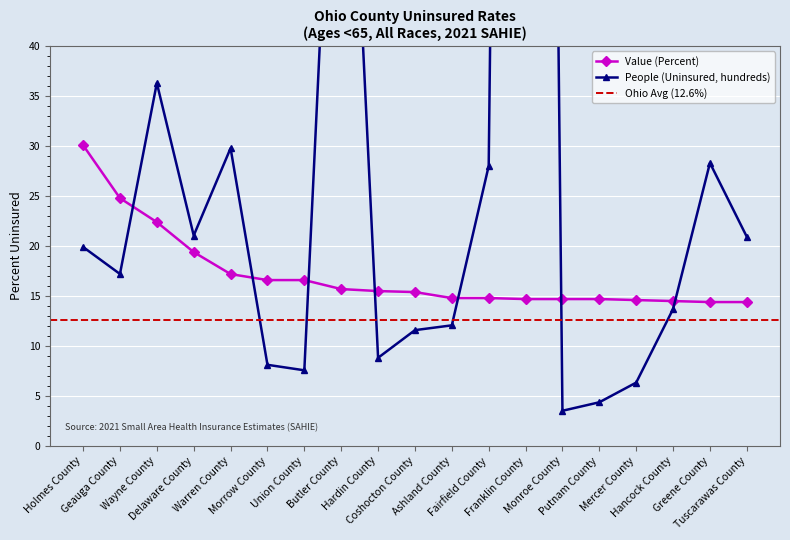

What is the label of the 2nd point from the right?

Greene County